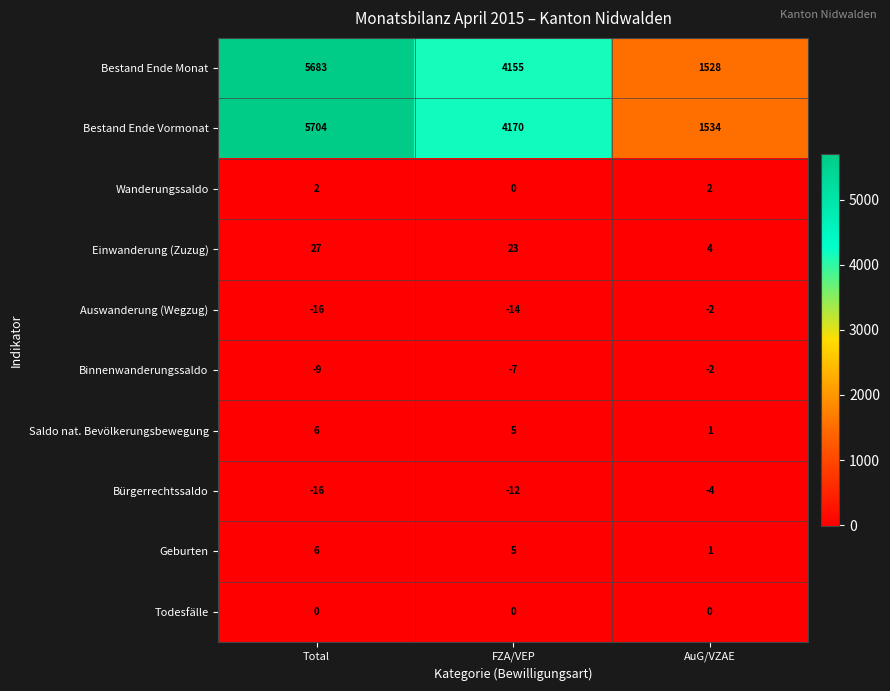

What is the spread (max minus min) of values at Total?

5720